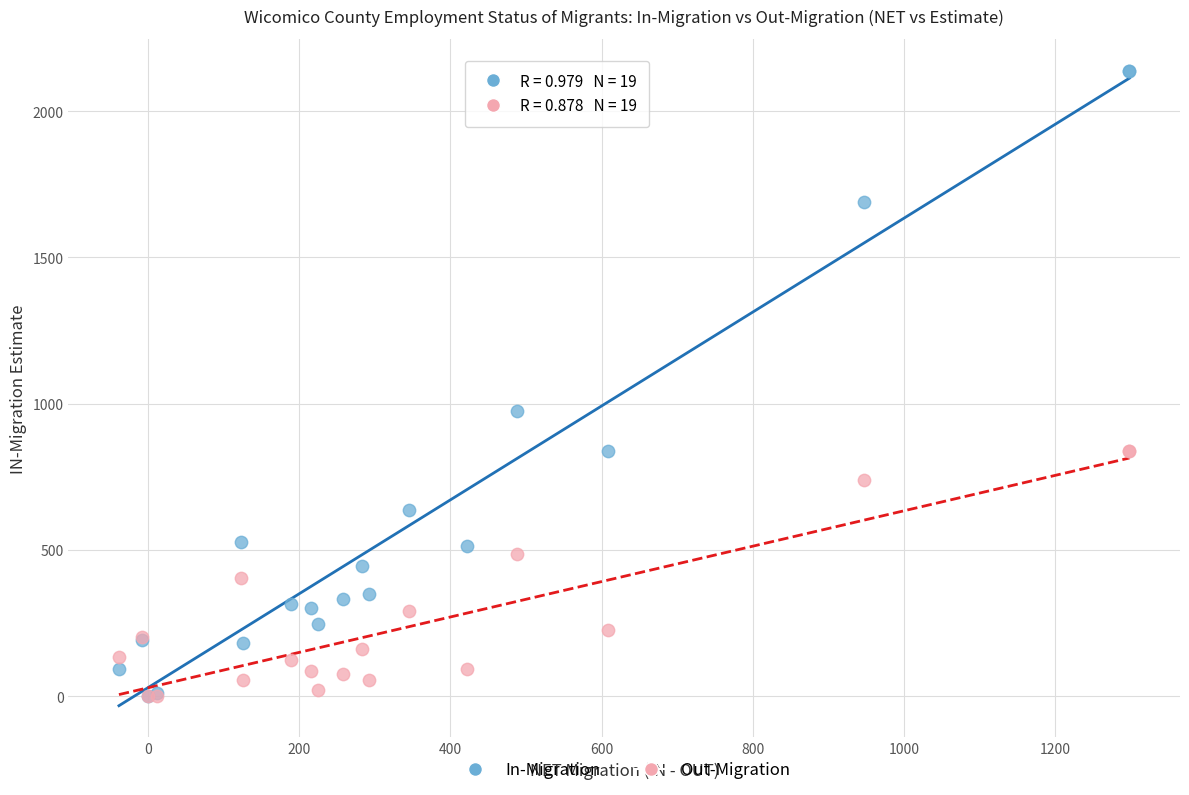

What are all the series names shown in the legend?

In-Migration, Out-Migration